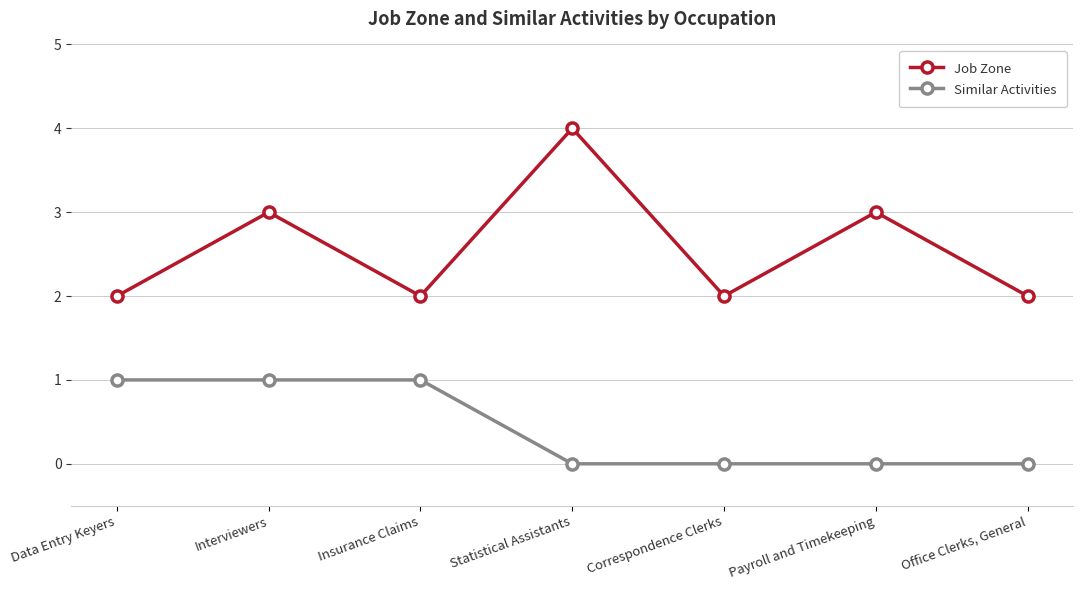

Rank the series at Insurance Claims from lowest to highest value.

Similar Activities, Job Zone